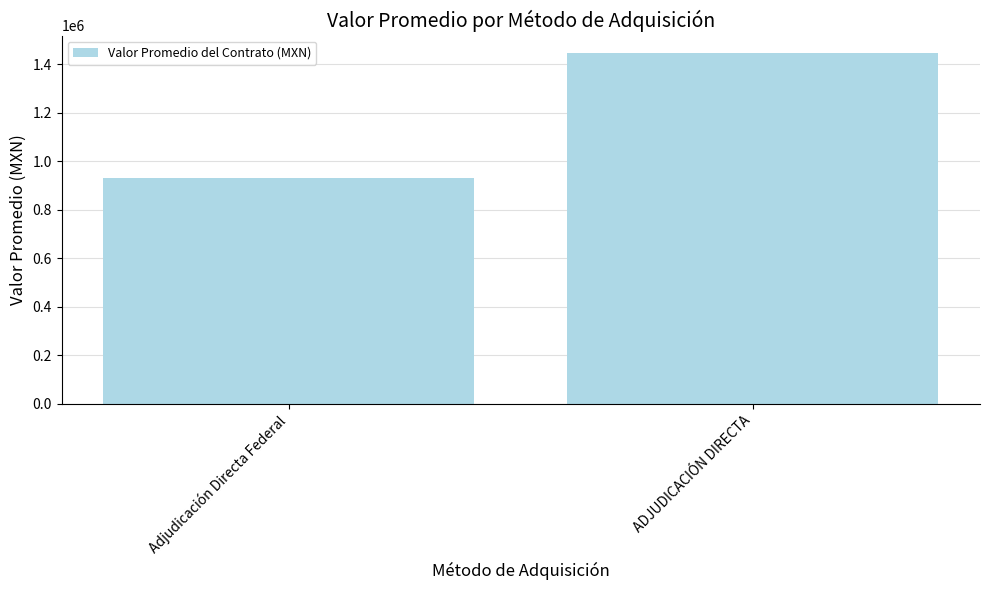

Rank the categories by value from lowest to highest.

Adjudicación Directa Federal, ADJUDICACIÓN DIRECTA